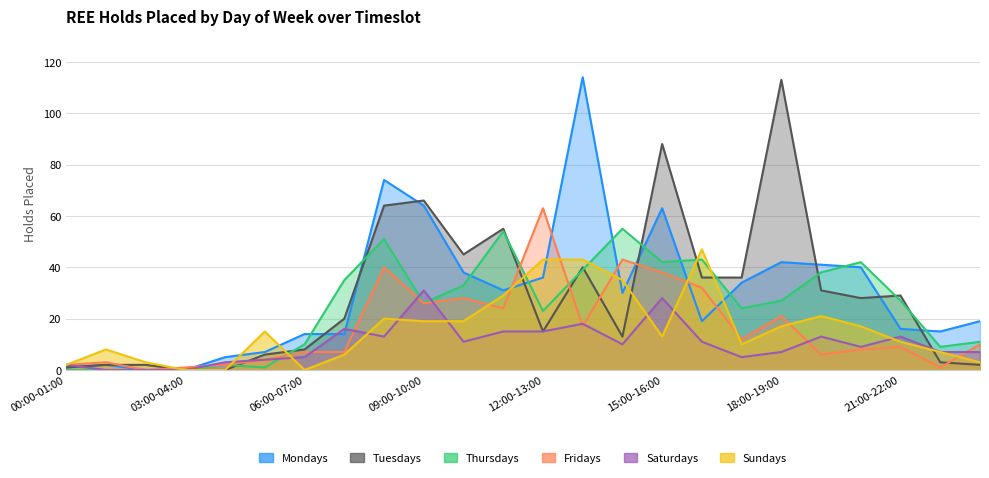

What is the label of the 17th point from the right?

07:00-08:00